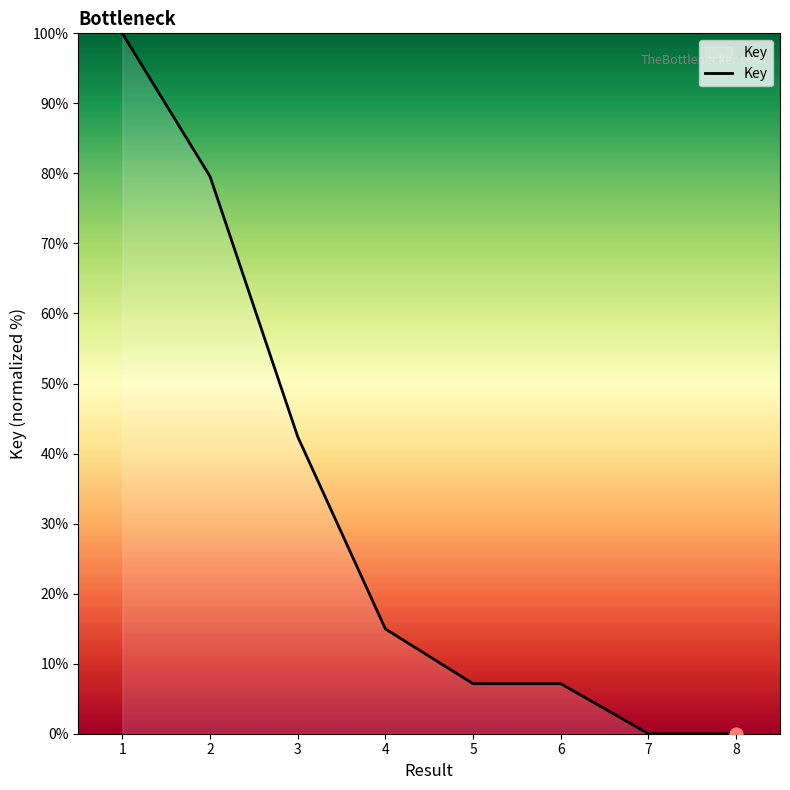

Approximately how many times larger is the value at 3 compared to 2?

0.5